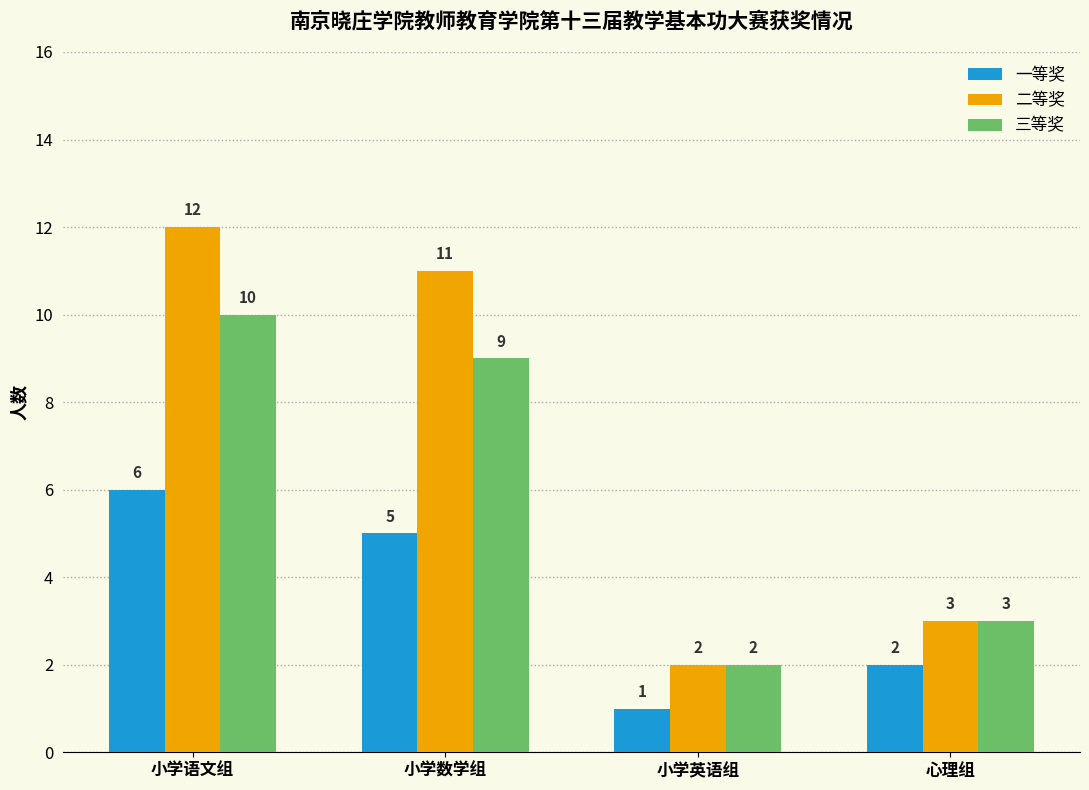

What is the minimum value for 三等奖?

2